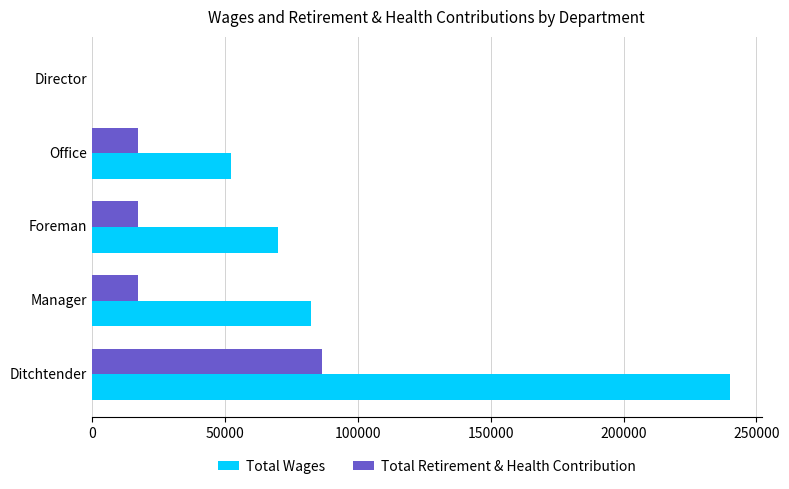

The value of Total Wages at Ditchtender is 239942. True or false?

True